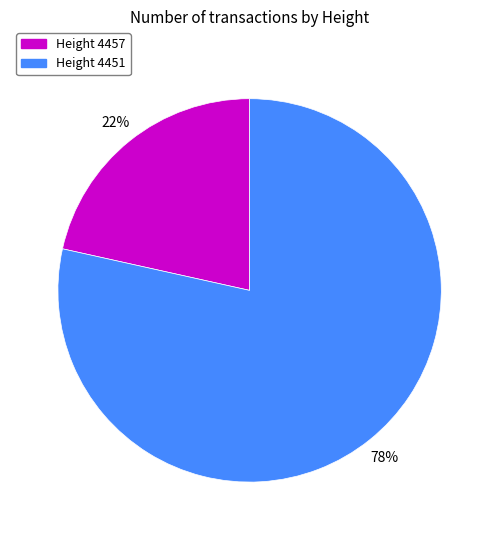

Does any single category account for the majority?

Yes